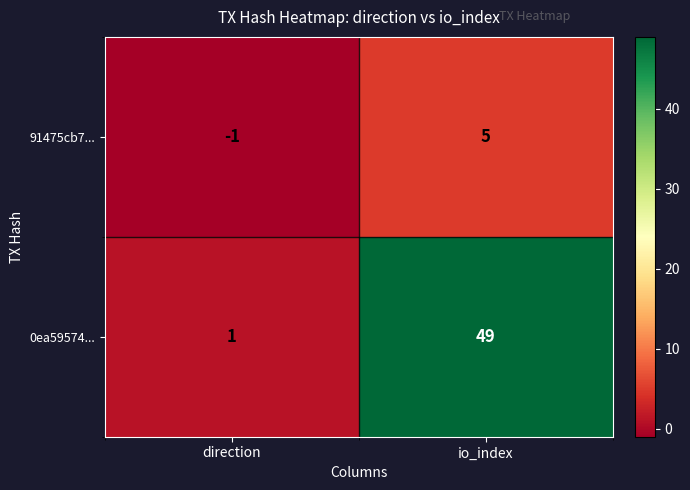

Rank the series by their maximum value, from highest to lowest.

0ea59574..., 91475cb7...